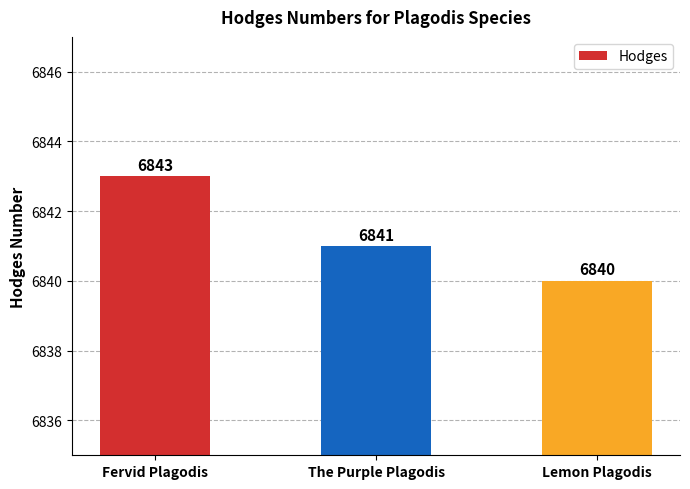

How many data points does each series have?

3